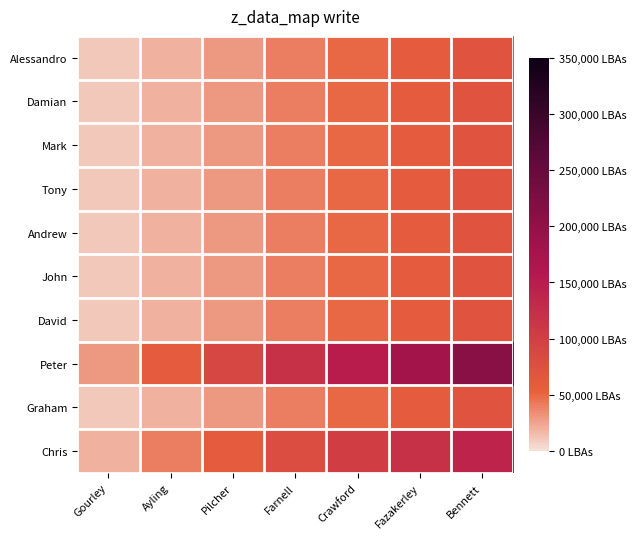

Between Pilcher and Farnell, which series saw the biggest shift?

Peter